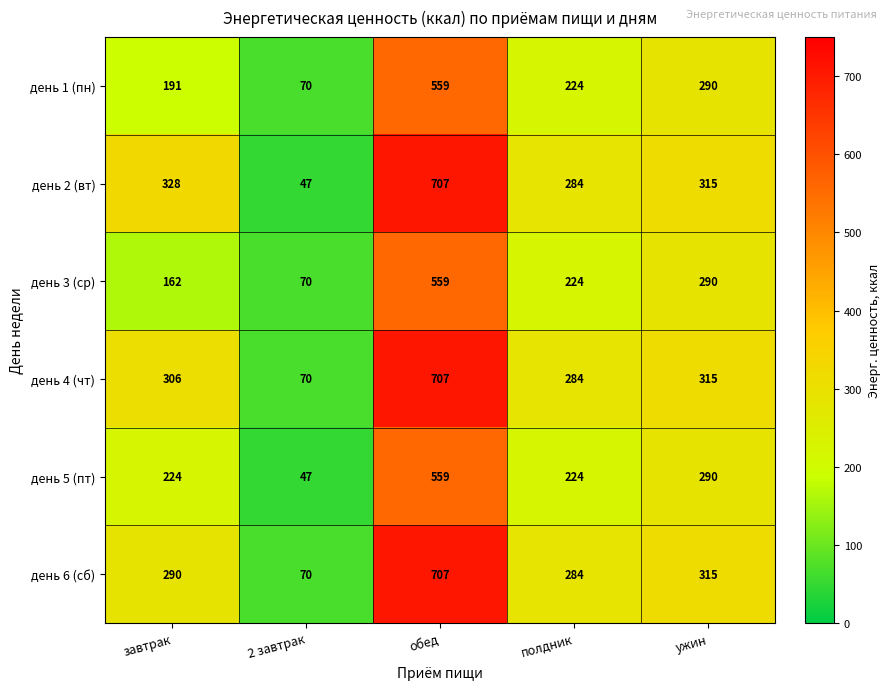

List the labels in order of день 4 (чт) value, smallest first.

2 завтрак, полдник, завтрак, ужин, обед